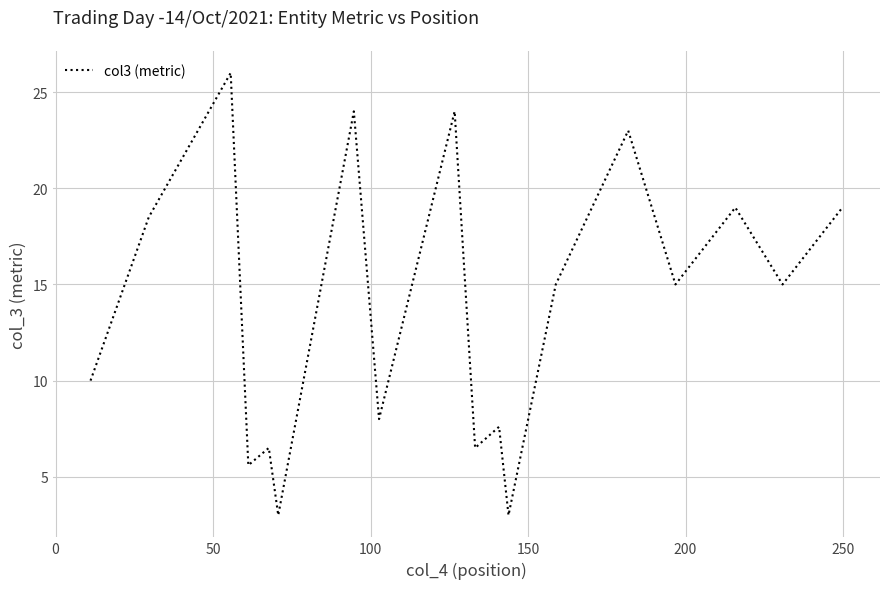

What is the maximum value shown in the chart?

26.0